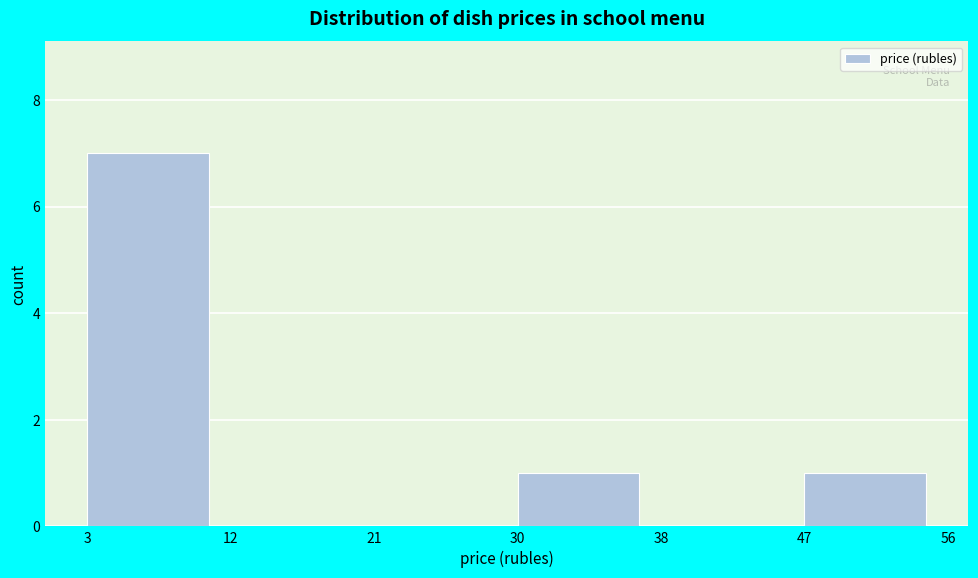

Reading left to right, transcribe this chart: for each bar, give the range it covers on the x-axis and its height. The values are not printed on the chart, so give them approximately, as read against the axis.

3 to 12: 7
12 to 21: 0
21 to 30: 0
30 to 38: 1
38 to 47: 0
47 to 56: 1